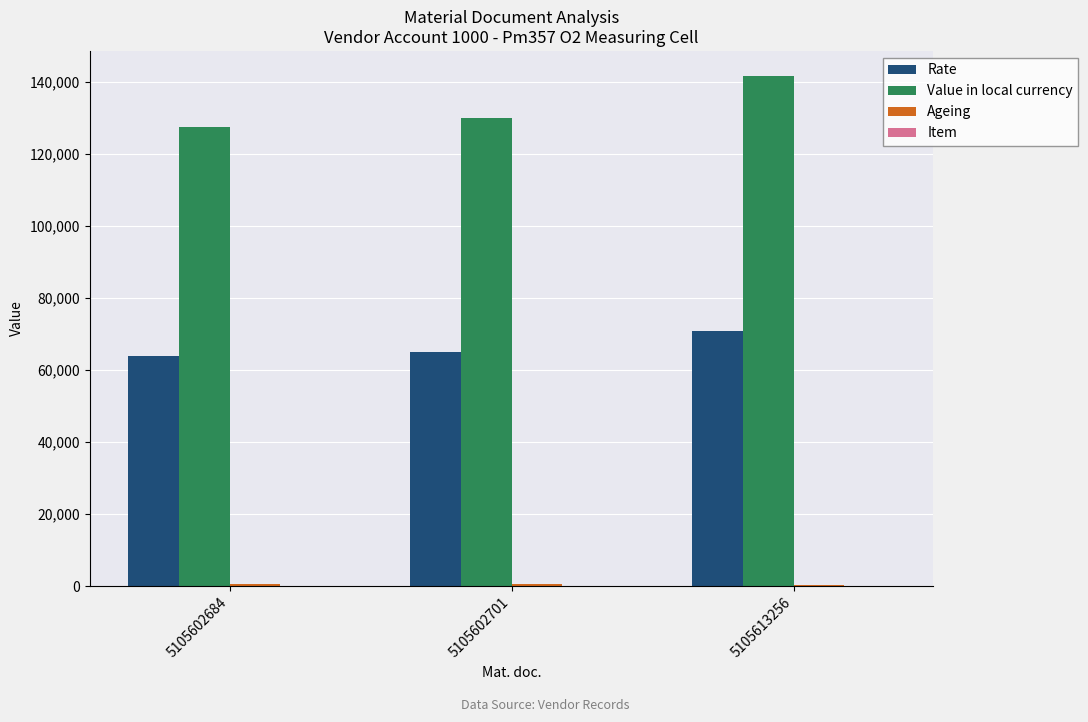

At which category is the sum across all series the highest?

5105613256